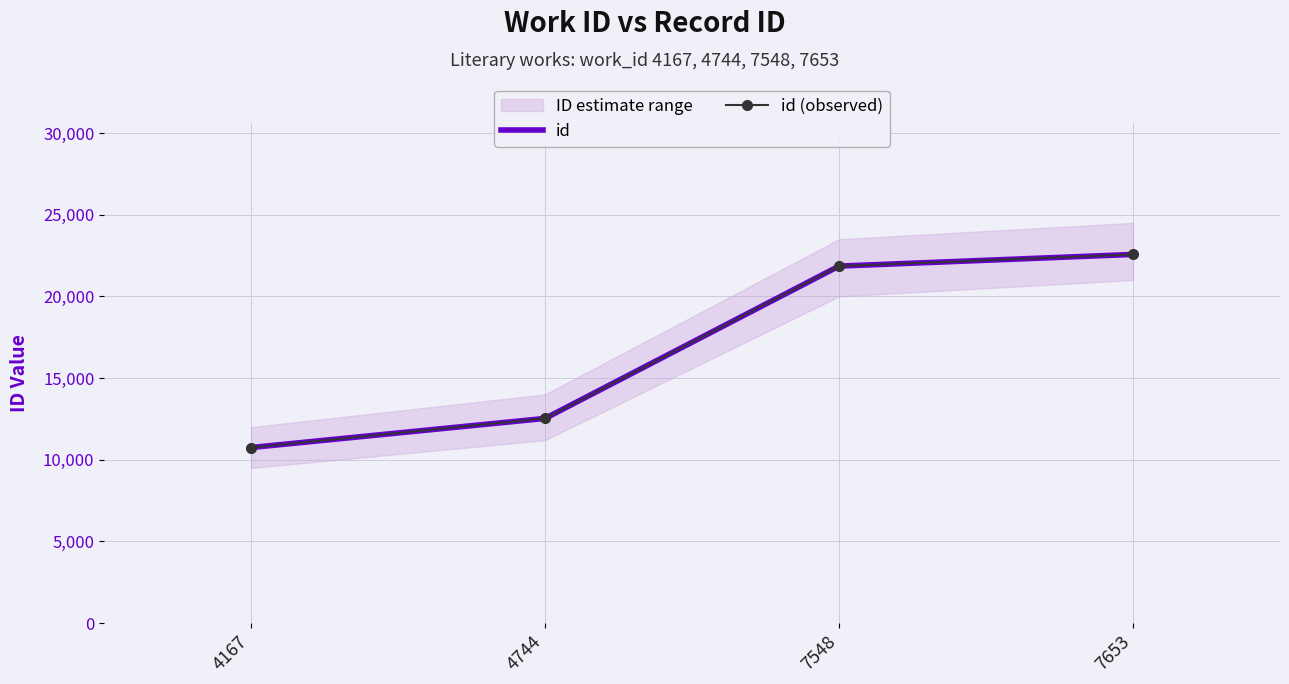

What is the sum of all id (observed) values?

67705